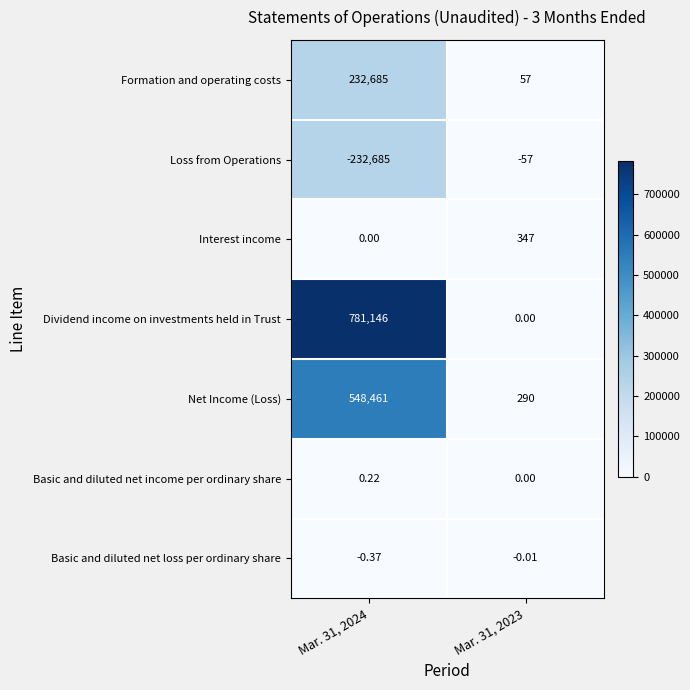

List the series in order of their peak value, lowest first.

Loss from Operations, Basic and diluted net loss per ordinary share, Basic and diluted net income per ordinary share, Interest income, Formation and operating costs, Net Income (Loss), Dividend income on investments held in Trust